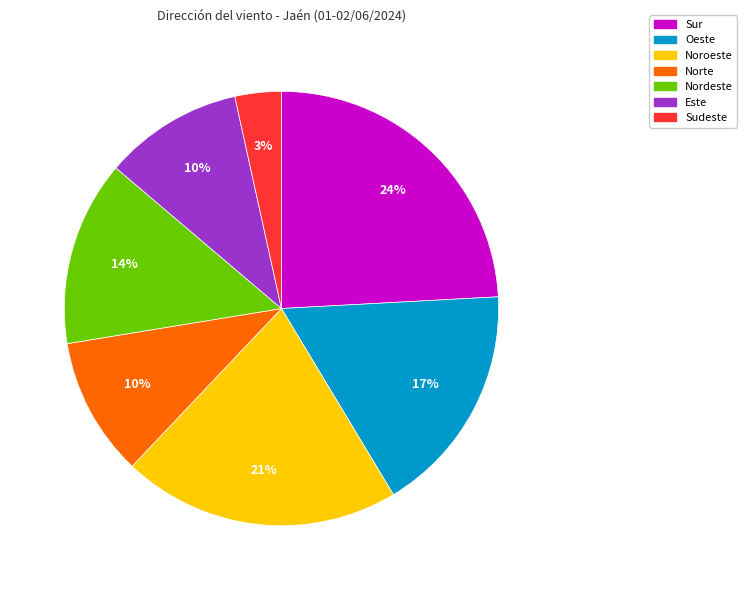

Is there any slice that represents more than half of the pie?

No